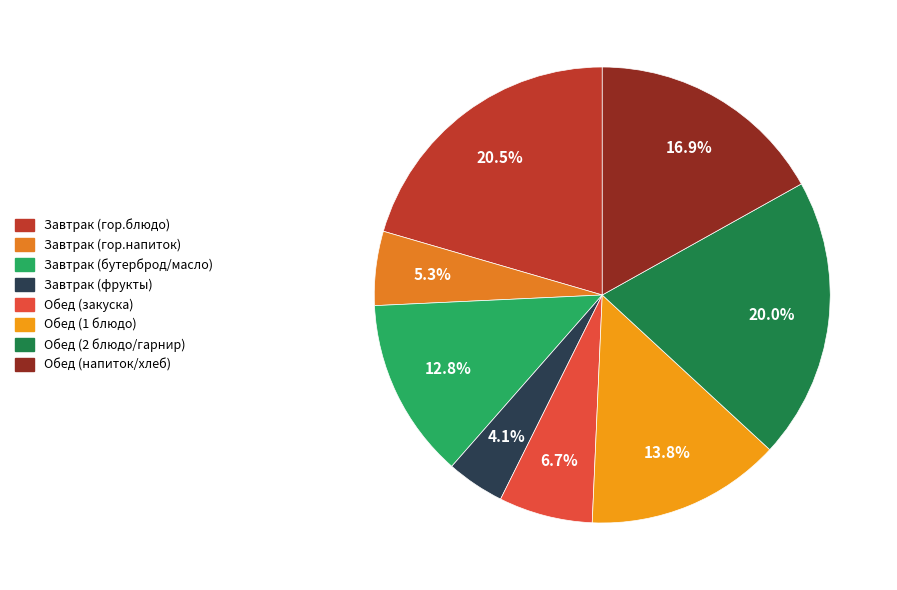

What percentage is the Завтрак (фрукты) slice, to the nearest percent?

4%